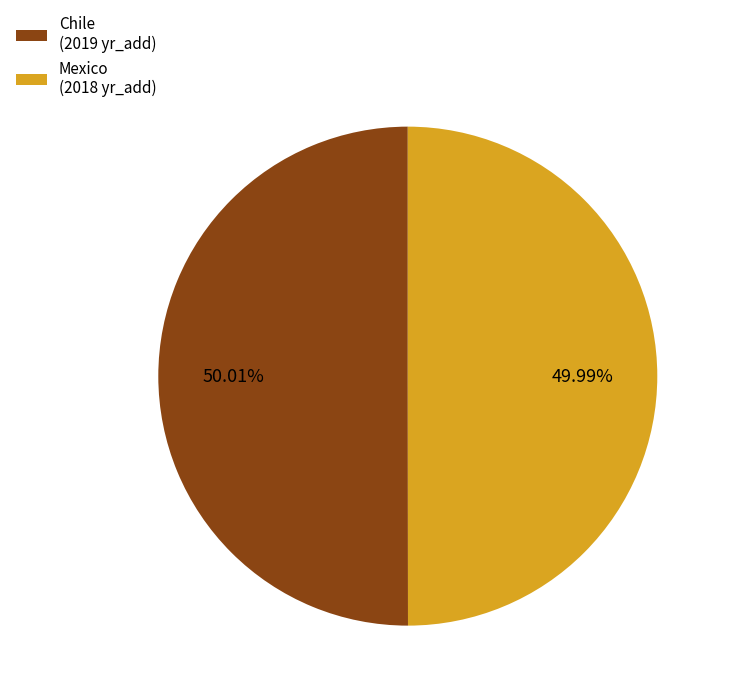

Approximately how many times larger is the value at Chile compared to Mexico?

1.0